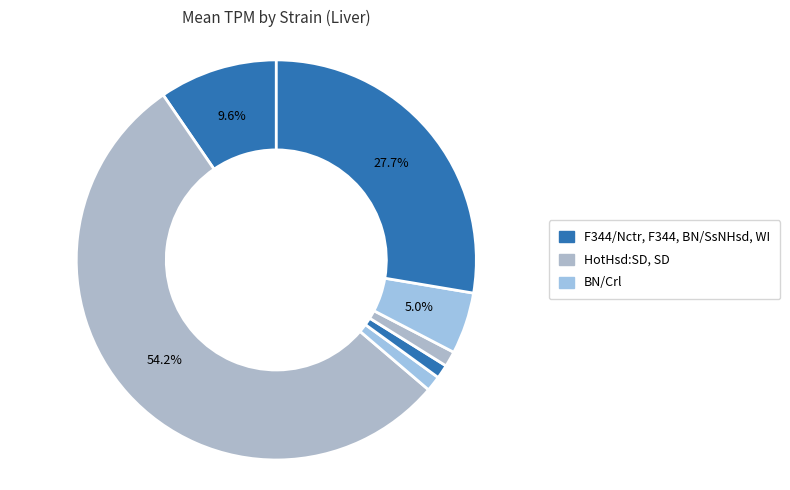

How many segments does this pie chart have?

7